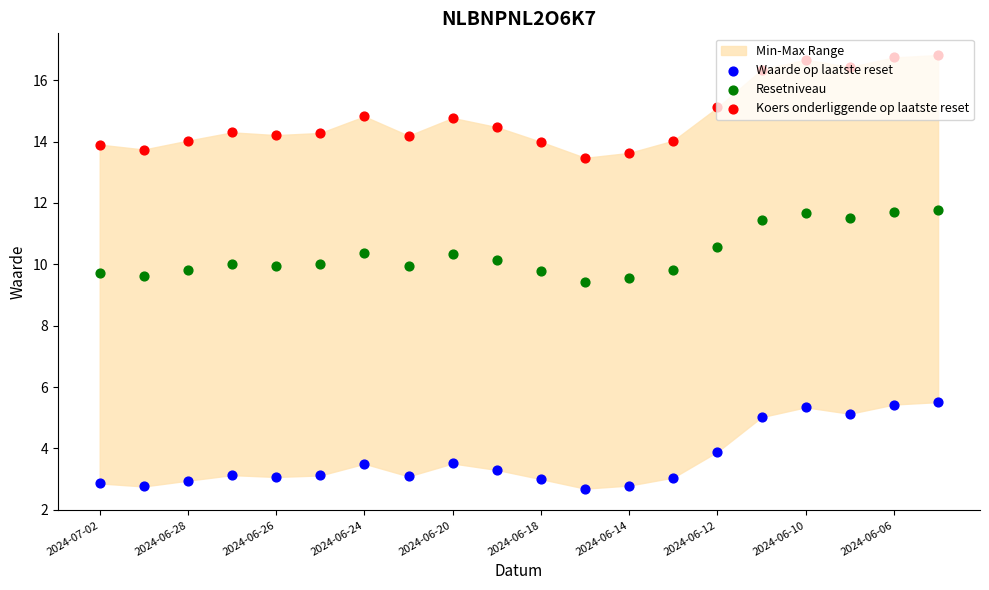

What are all the series names shown in the legend?

Waarde op laatste reset, Resetniveau, Koers onderliggende op laatste reset